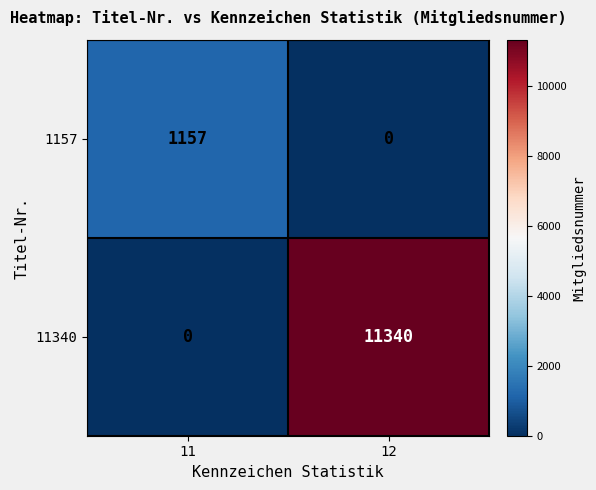

At 11, list the series in order from largest to smallest.

1157, 11340